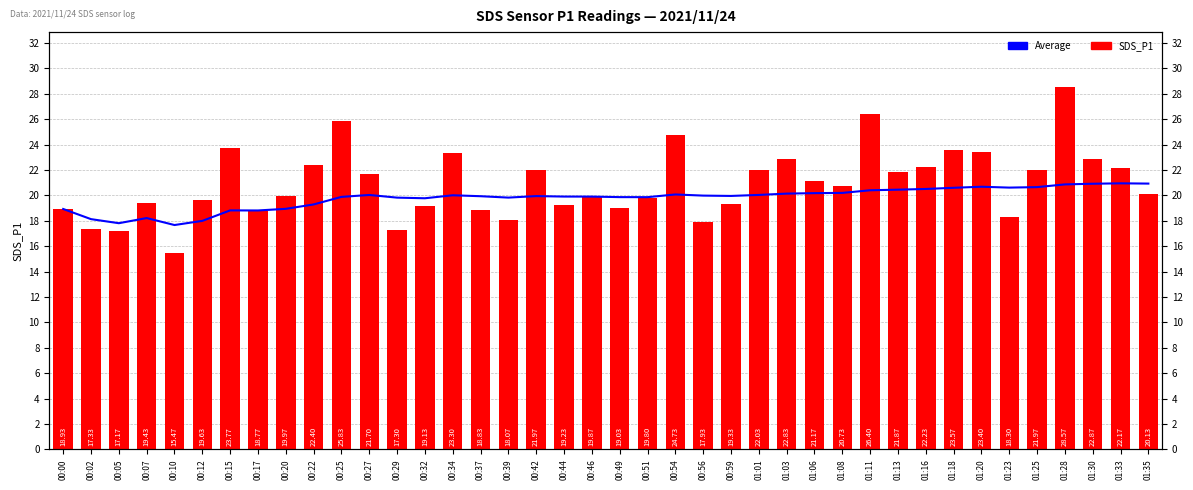

What position from the left is 00:27?

12